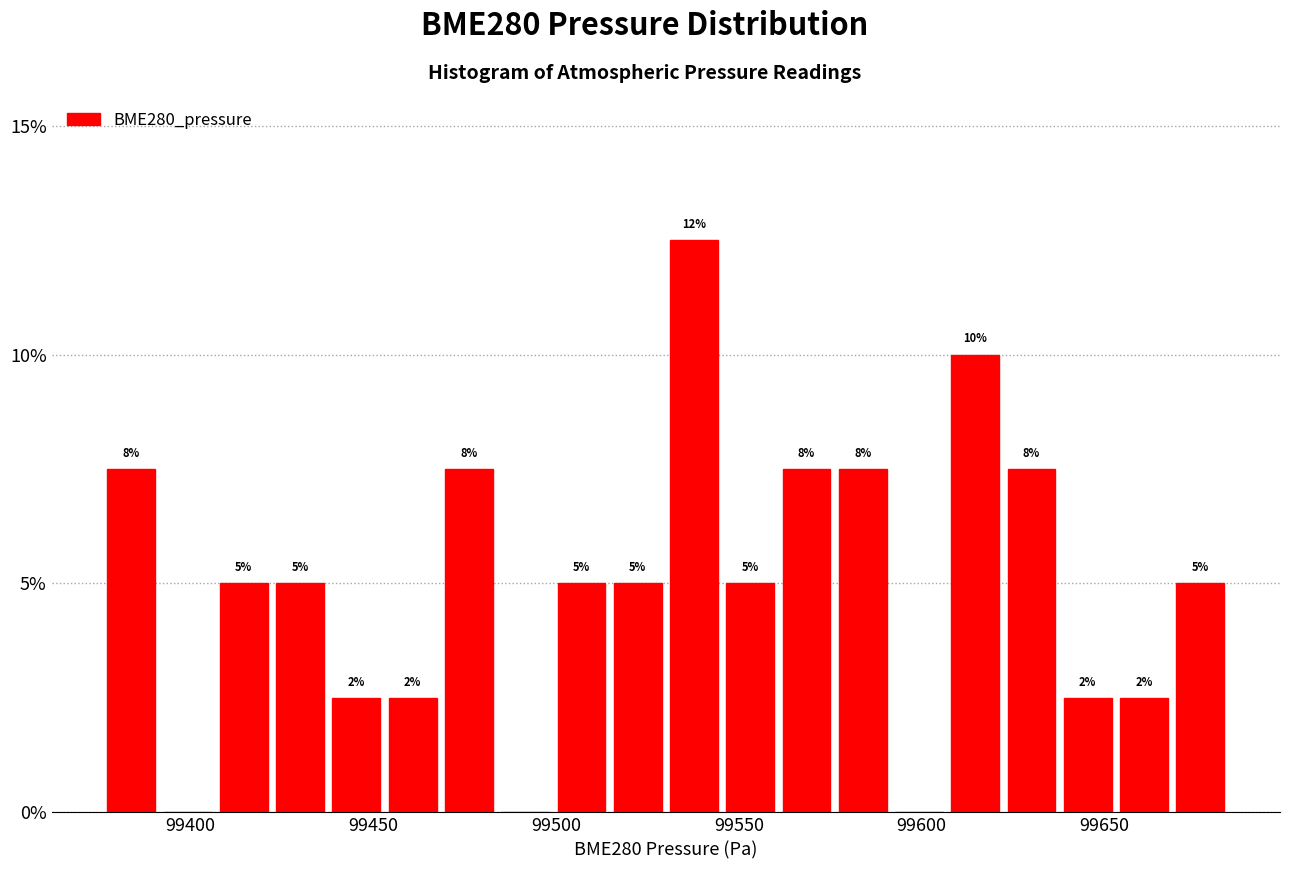

Read against the x-axis, roughly where is the centre of the tallest bar?

99540